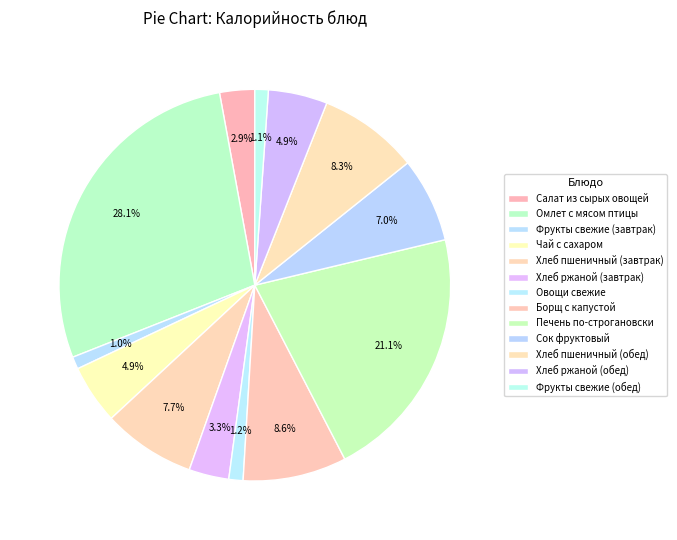

Does Хлеб ржаной (завтрак) represent more than half of the total?

No